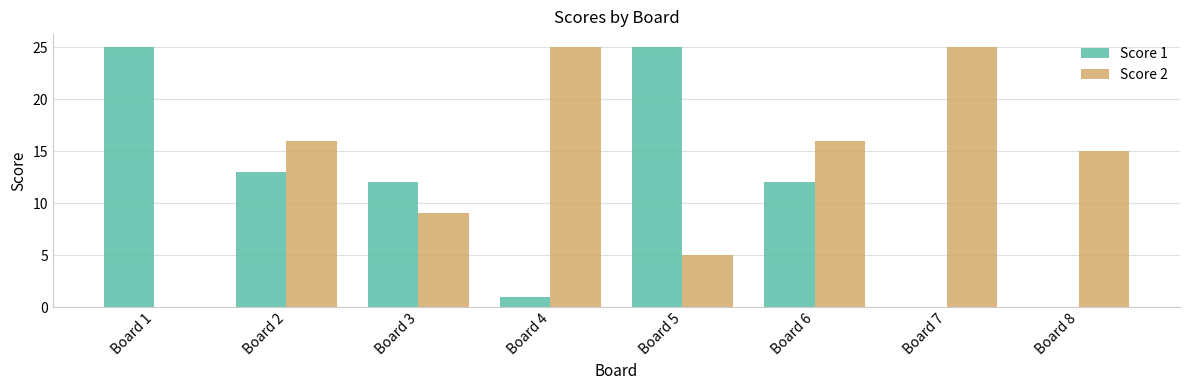

True or false: Score 1 has a value of 19 at Board 3.

False